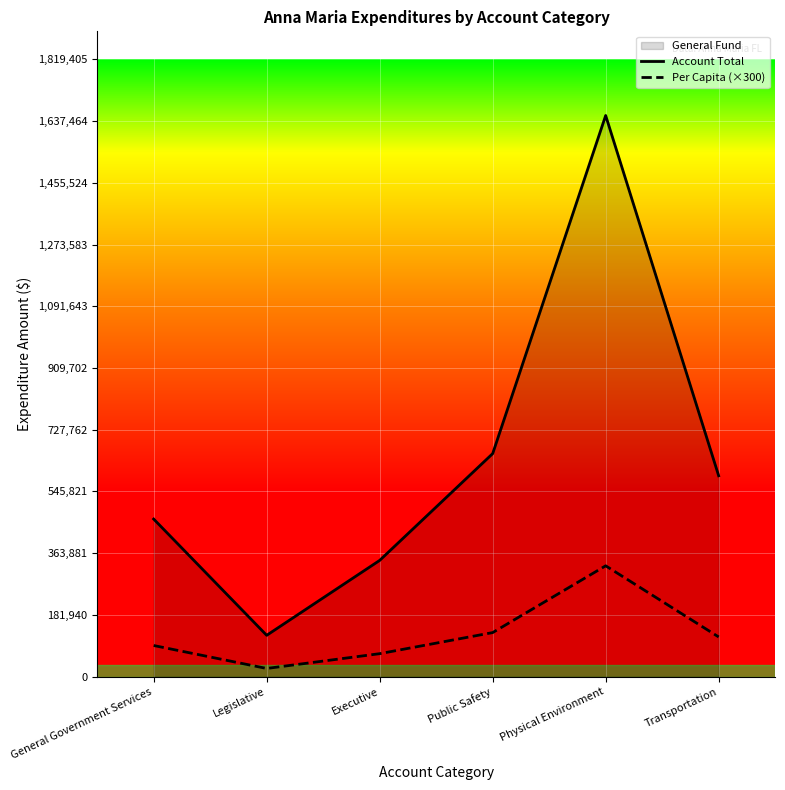

Rank the series by their maximum value, from lowest to highest.

Per Capita (×300), Account Total